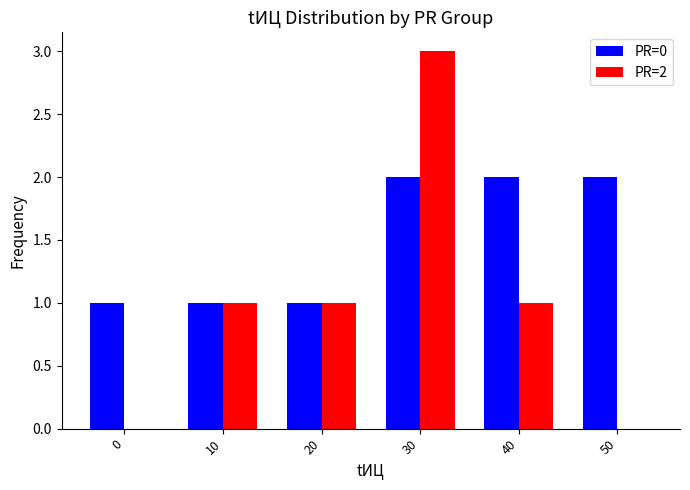

Reading right to left, what are all the values shown in this chart?

PR=0: 2	2	2	1	1	1
PR=2: 0	1	3	1	1	0